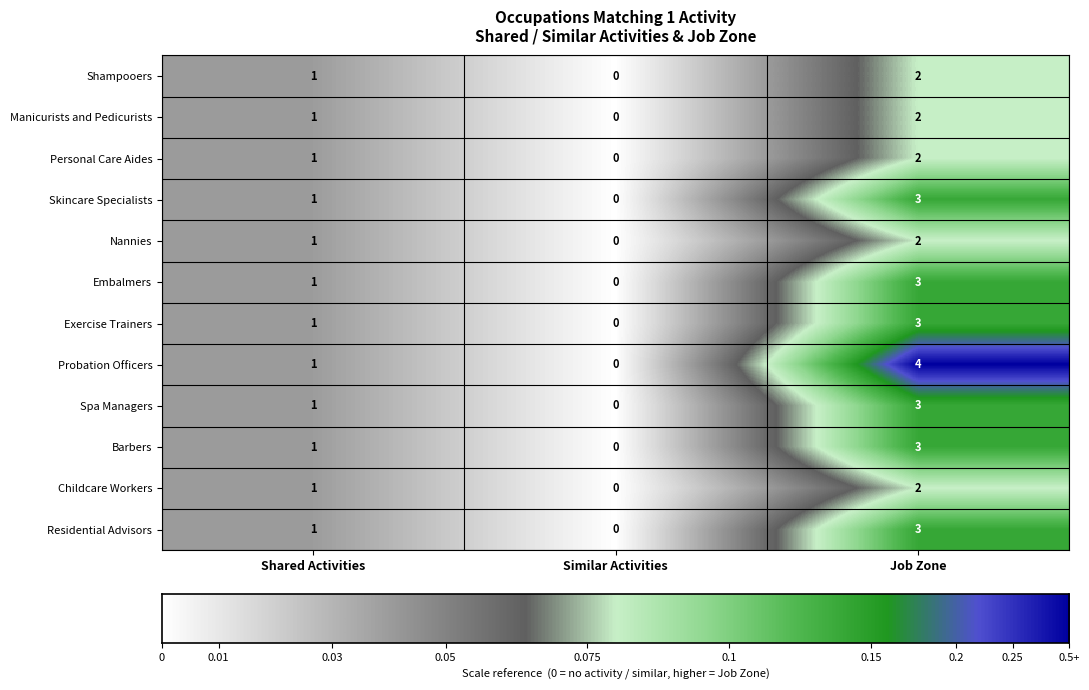

Rank the categories by Residential Advisors value from lowest to highest.

Similar Activities, Shared Activities, Job Zone